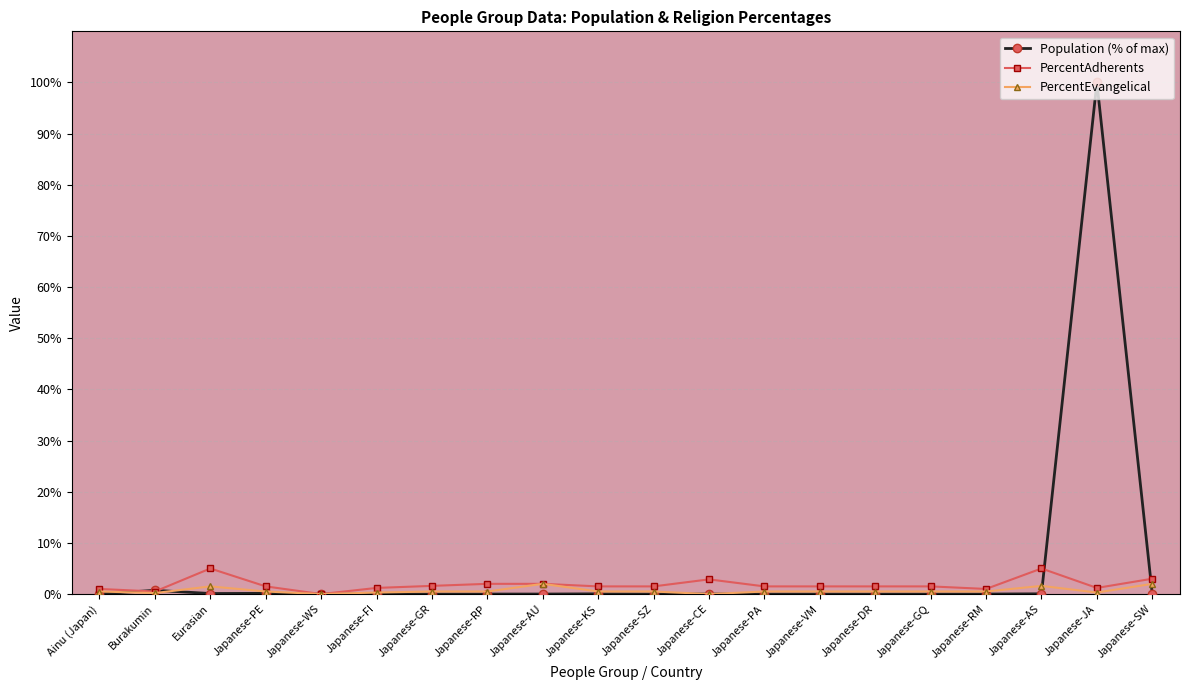

Rank the series at Japanese-JA from highest to lowest value.

Population (% of max), PercentAdherents, PercentEvangelical